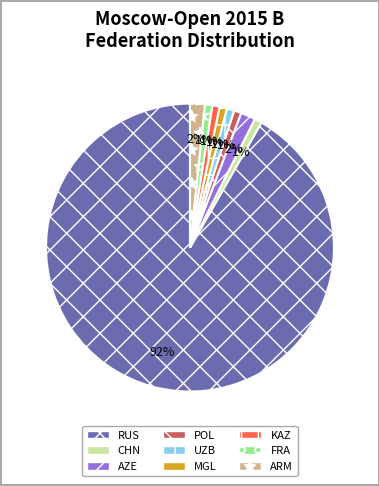

What is the ratio of the value at KAZ to the value at FRA?

1.0